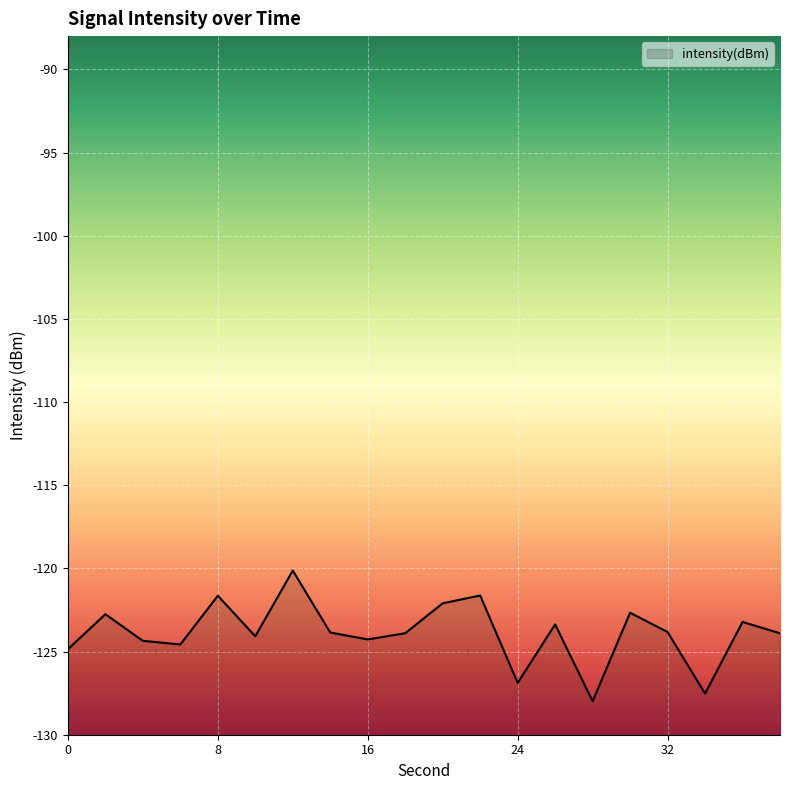

True or false: the data has more than 0 interior local peaks.

True